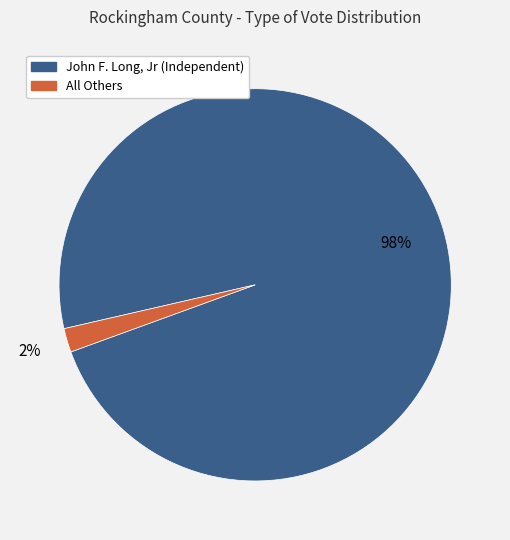

Combined, do John F. Long, Jr (Independent) and All Others account for over 50%?

Yes